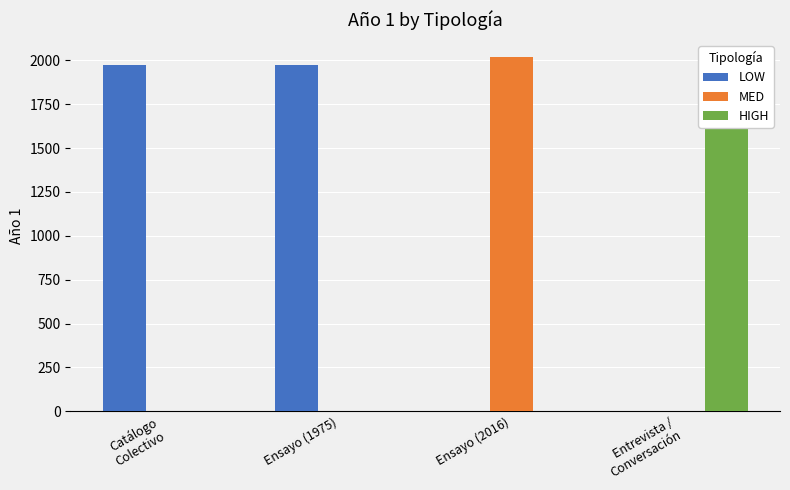

True or false: MED has a value of 3517 at Ensayo (2016).

False